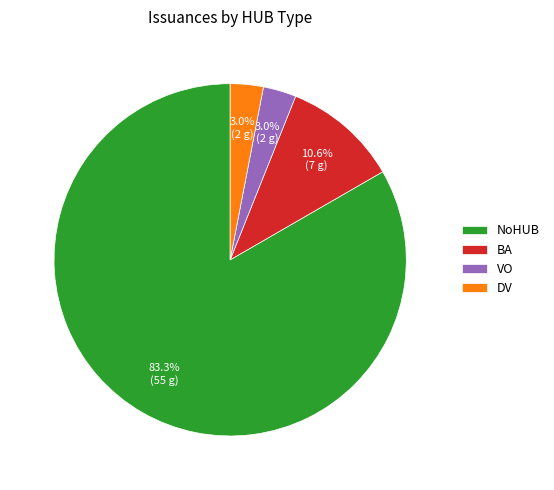

Which category has the biggest portion of the pie?

NoHUB